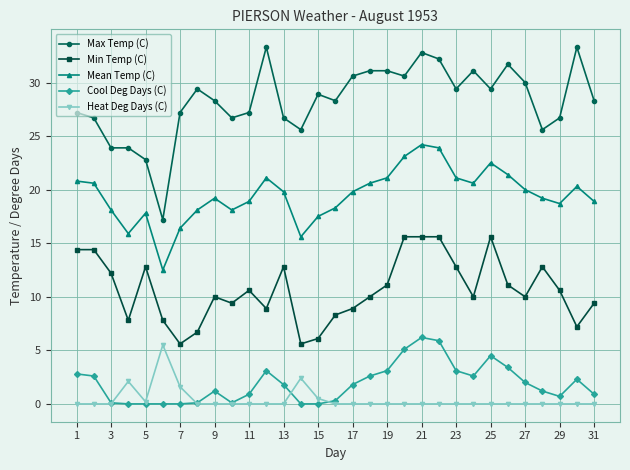

Which series has the largest range (max minus min)?

Max Temp (C)